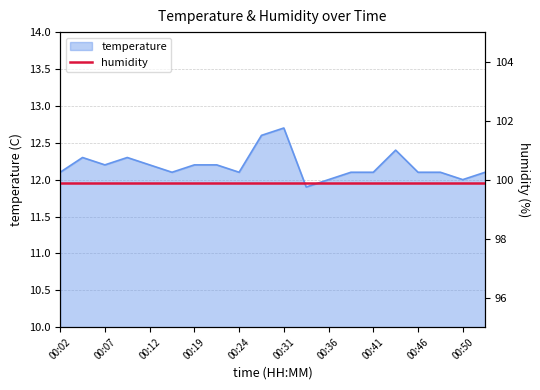

Where is the first local minimum?

00:07